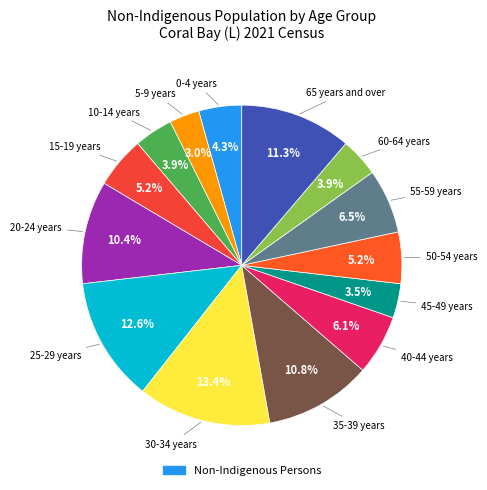

How many slices are in this pie chart?

14